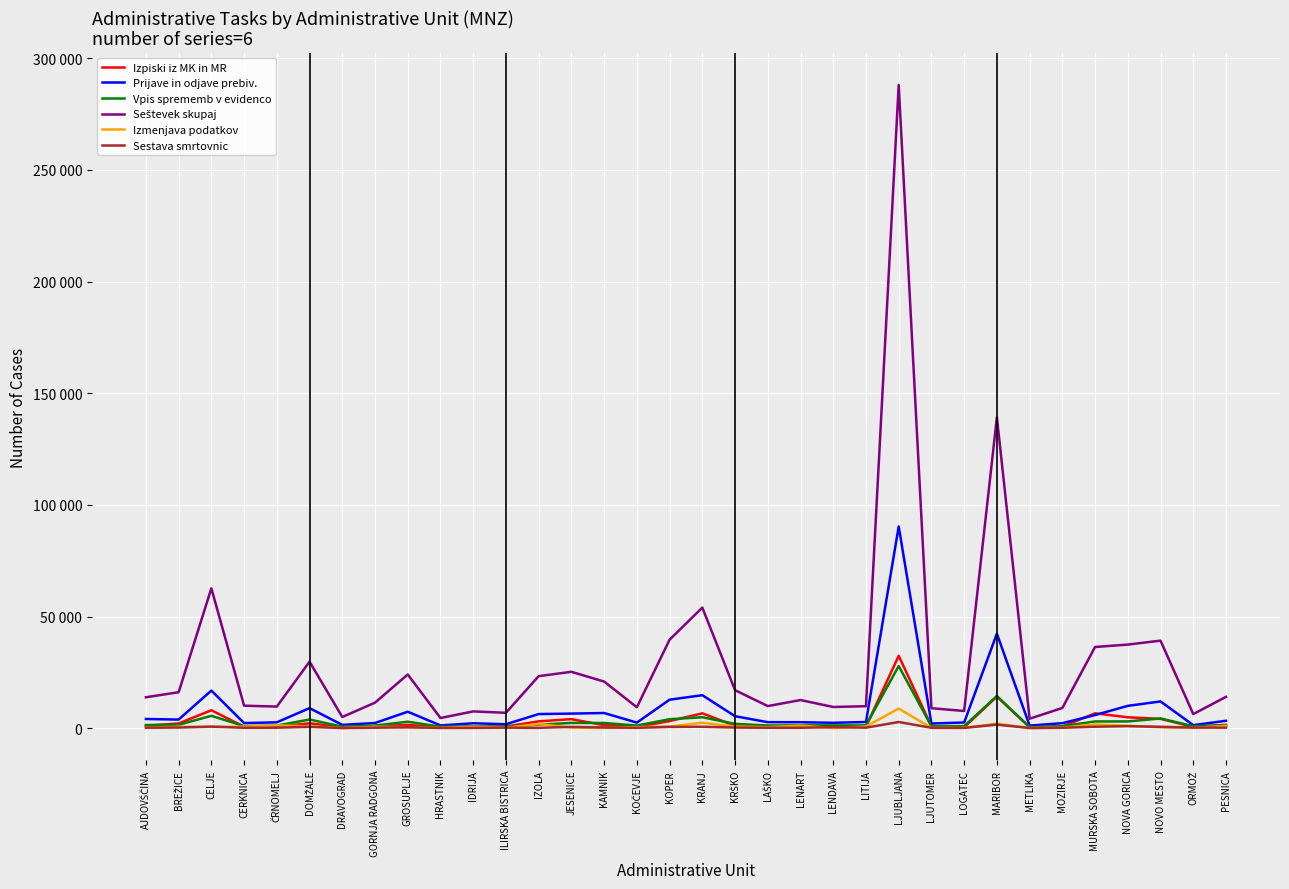

Which has a higher value, KOČEVJE or LENART?

LENART